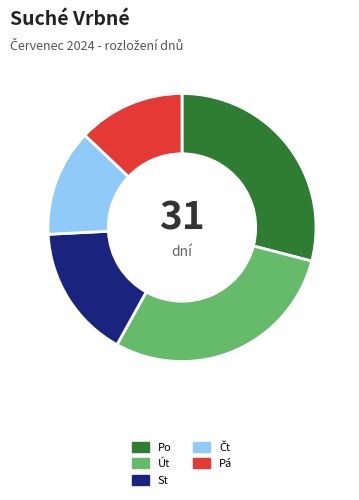

Combined, do Pá and Po account for over 50%?

No